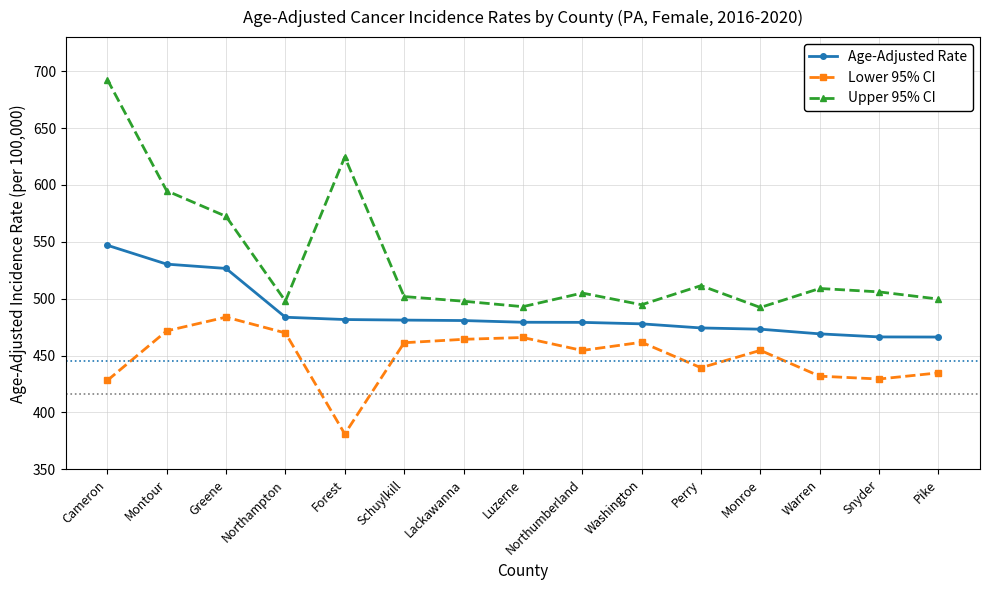

The value of Lower 95% CI at Forest is 381.1. True or false?

True